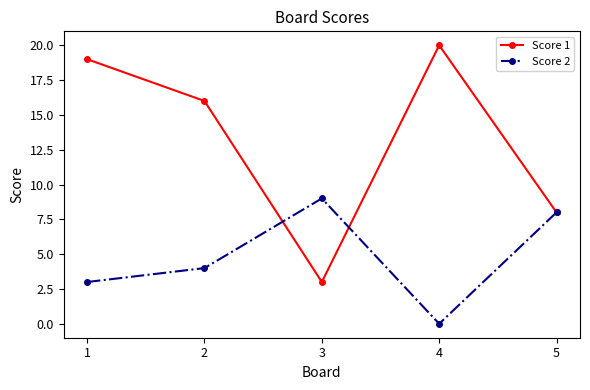

Which series has the largest total across all categories?

Score 1